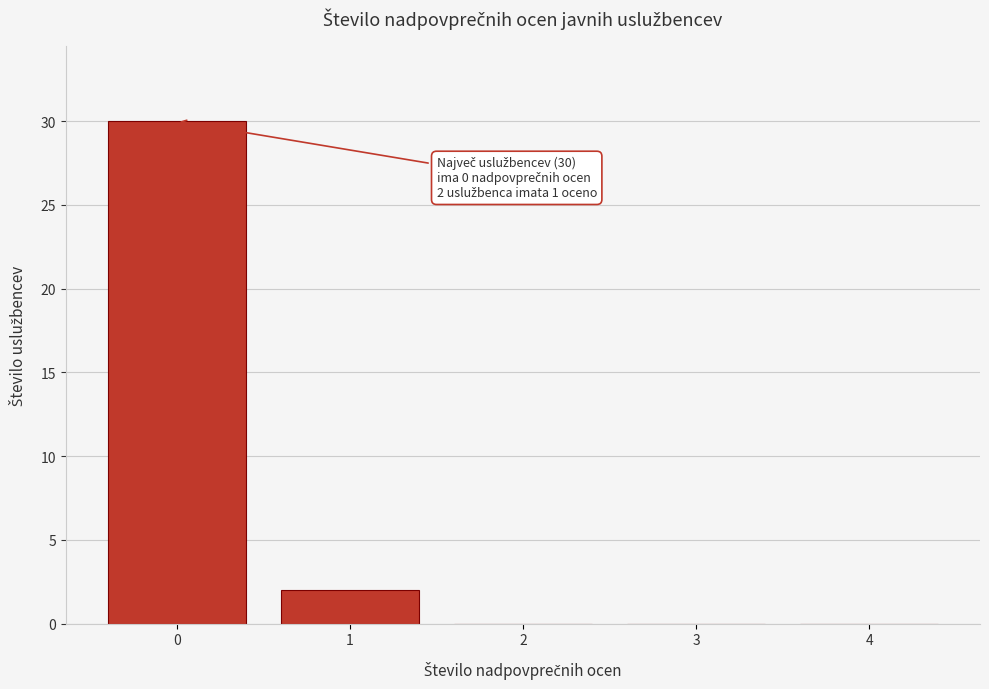

Reading right to left, transcribe all the data shown in this chart.

4=0	3=0	2=0	1=2	0=30